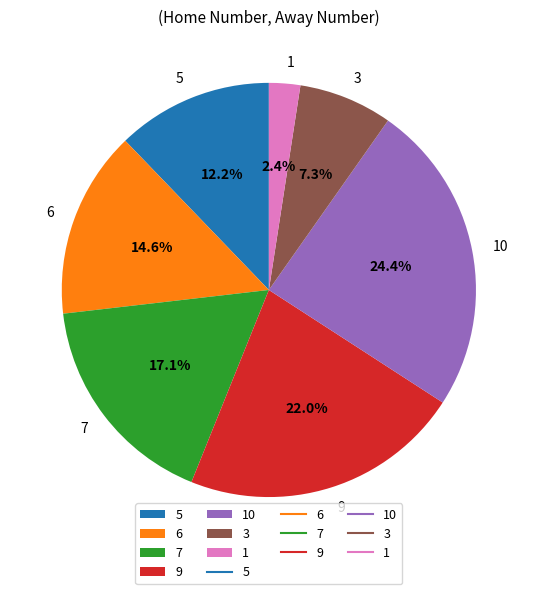

Is 3 the majority of the pie?

No